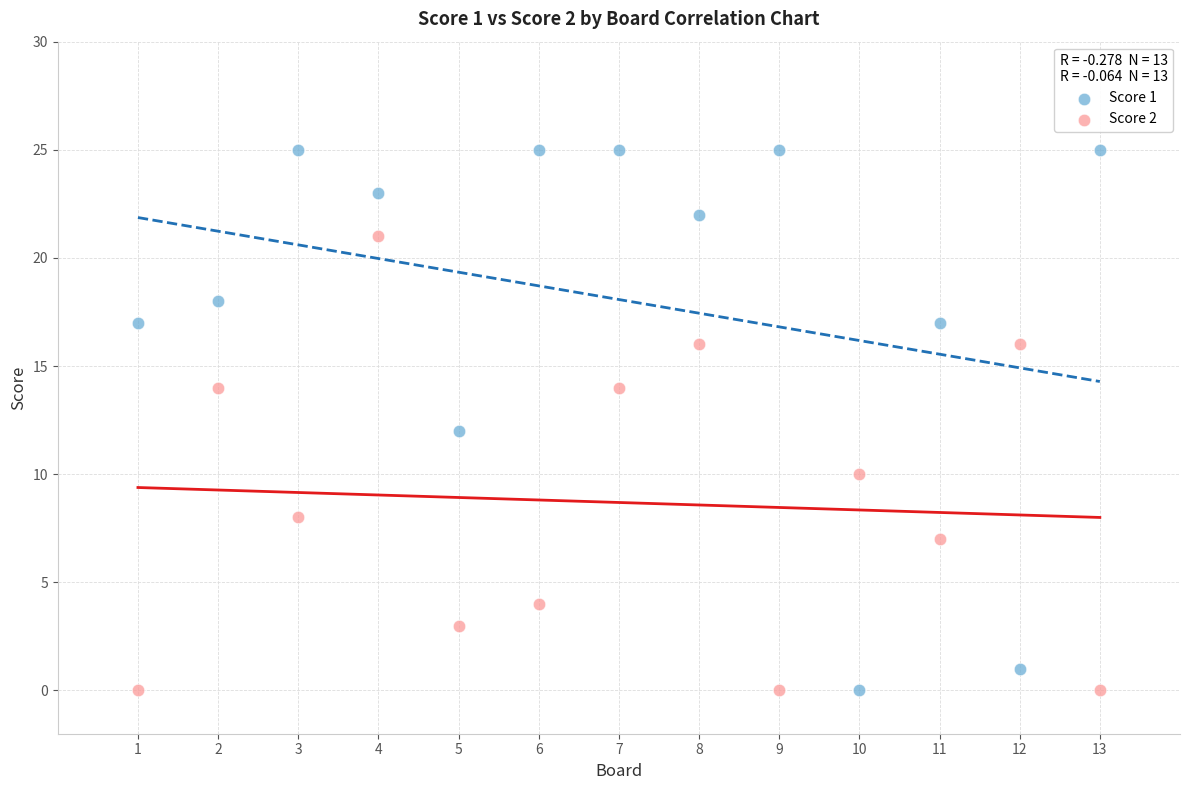

Which series has the largest Y range (max minus min)?

Score 1